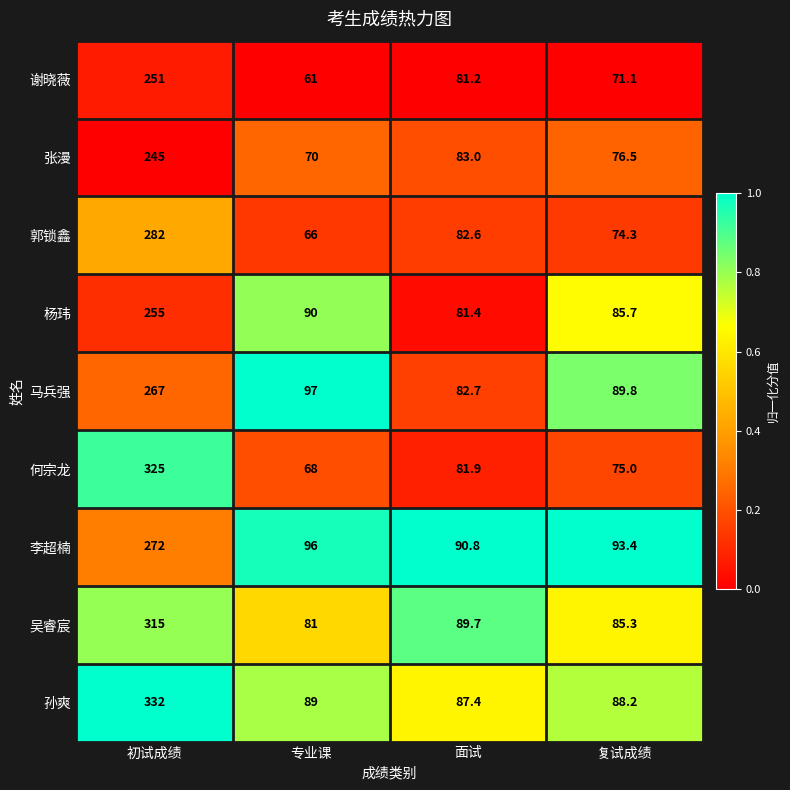

Which series changed the most between 面试 and 复试成绩?

谢晓薇